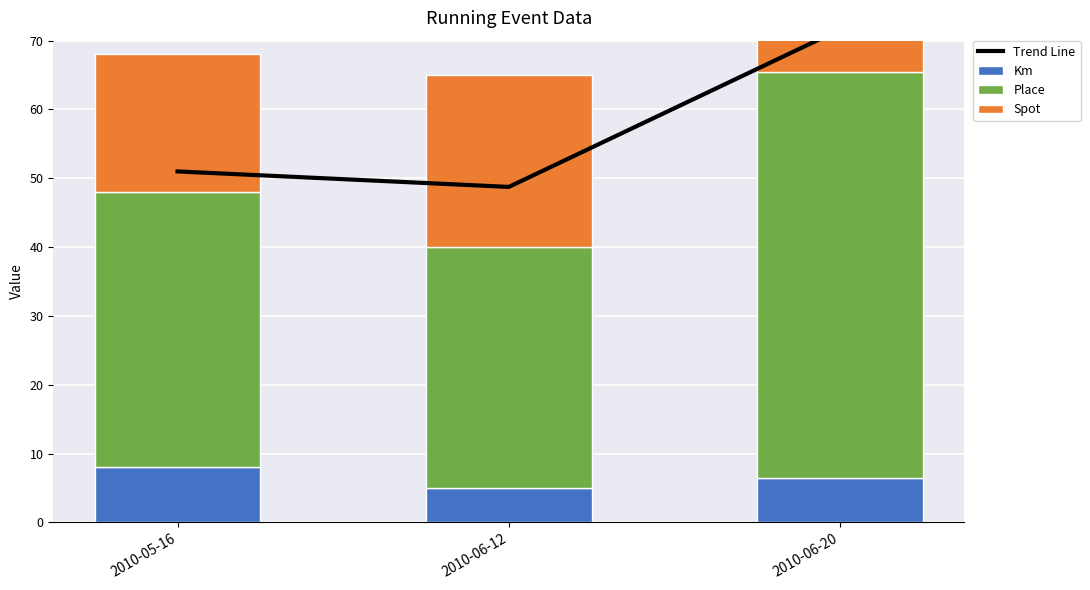

Count the Km values in the range 5 to 8.

3